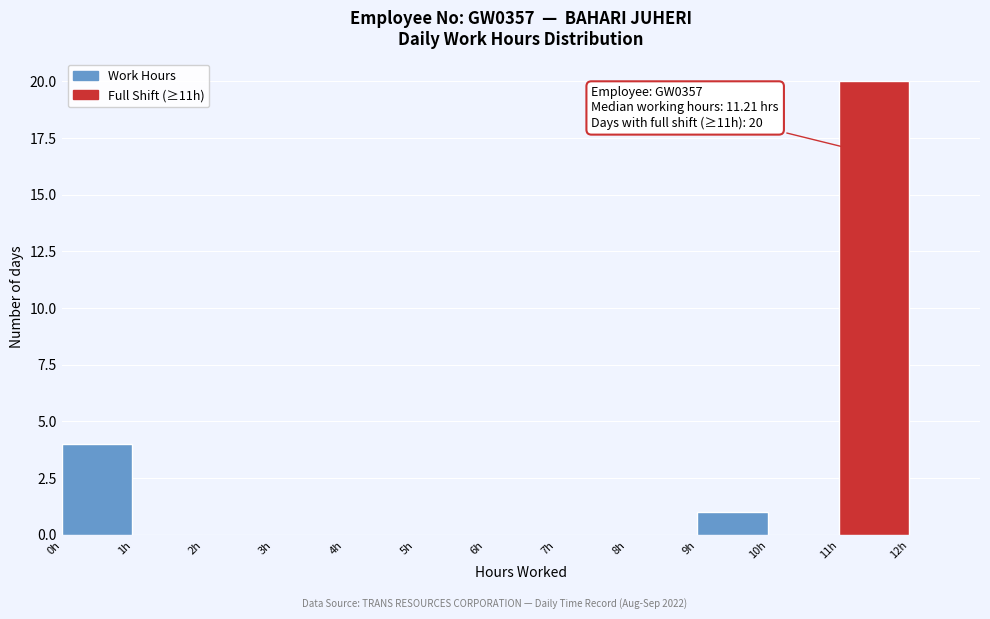

Over which range of the x-axis is the bar tallest?

11 to 12